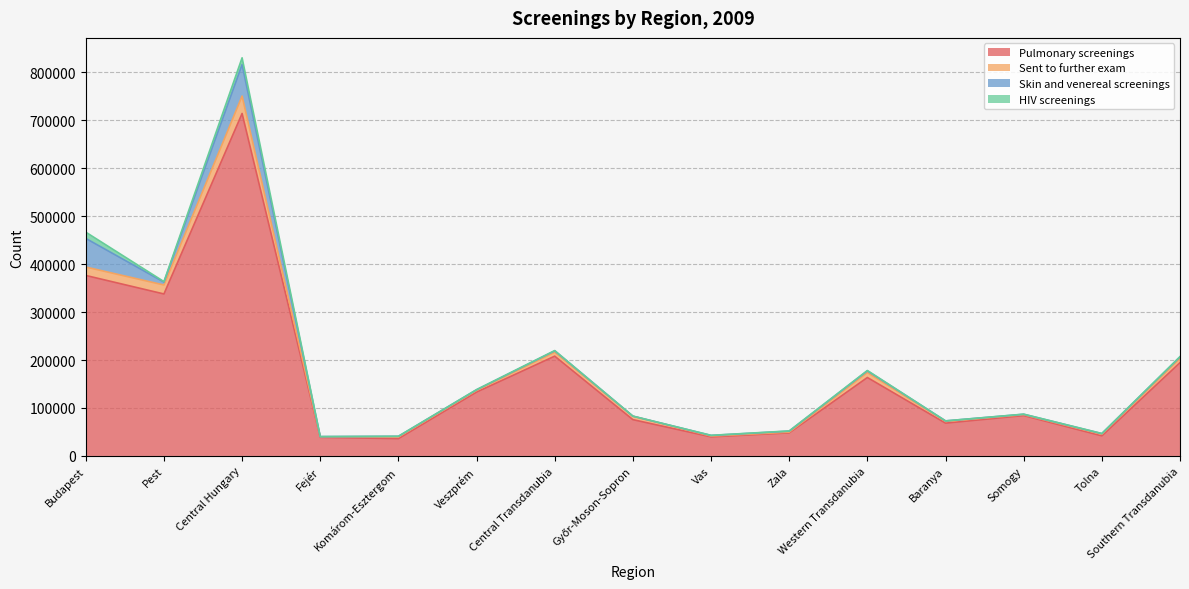

Which has a higher value, Central Hungary or Zala?

Central Hungary